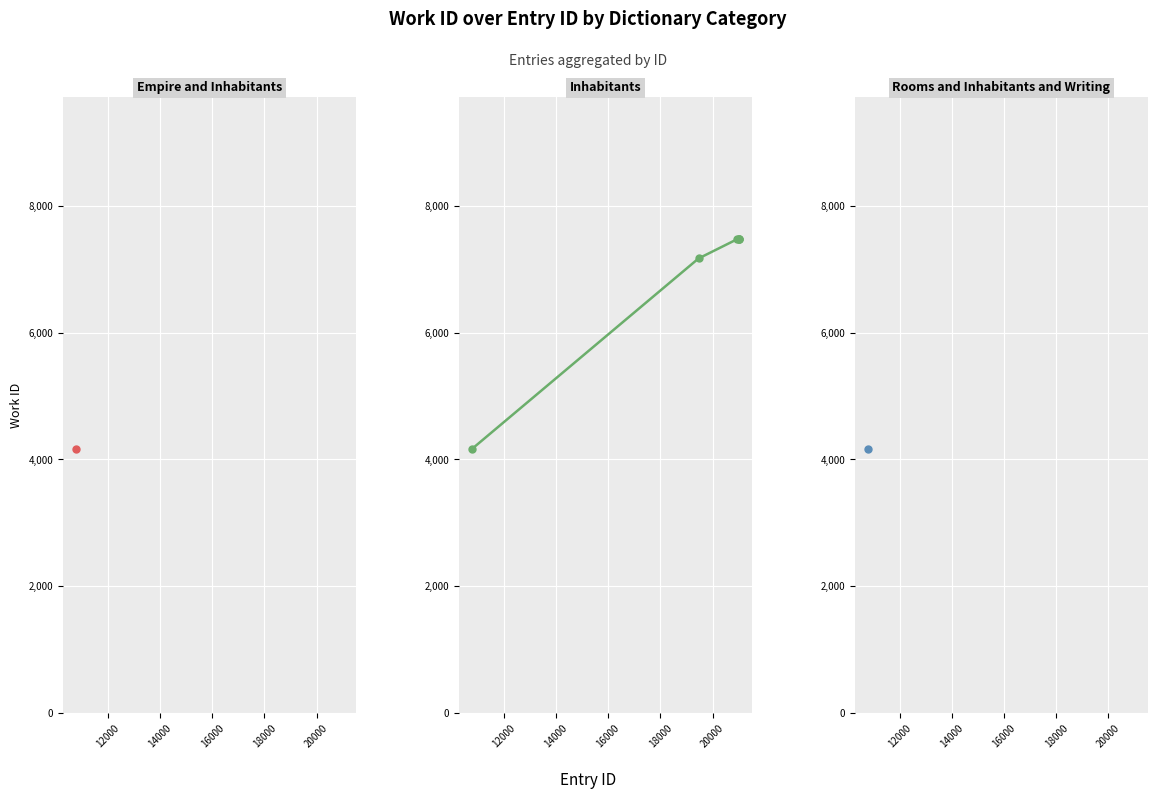

What is the maximum value shown in the chart?

7476